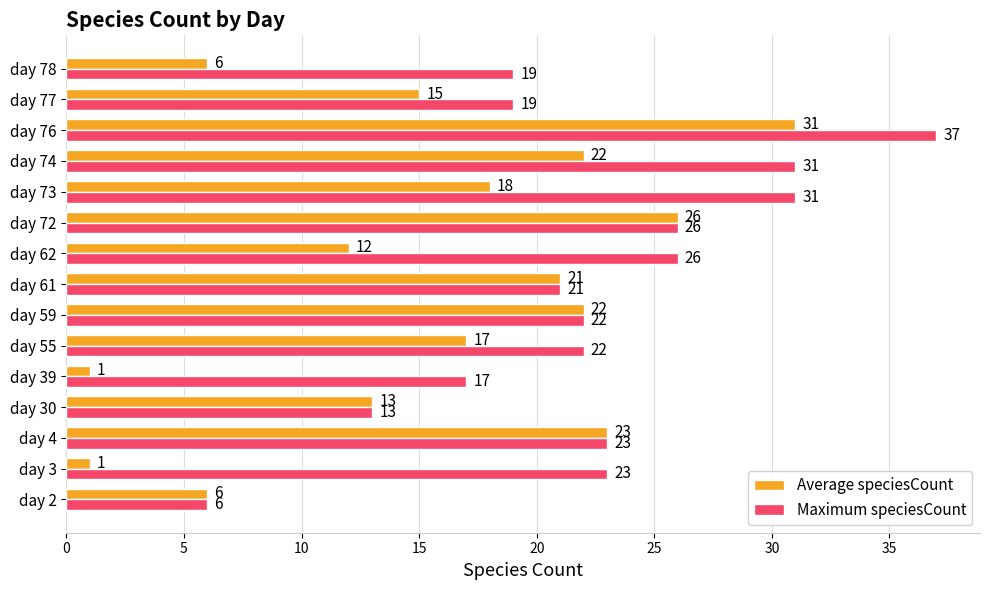

What are all the series names shown in the legend?

Average speciesCount, Maximum speciesCount